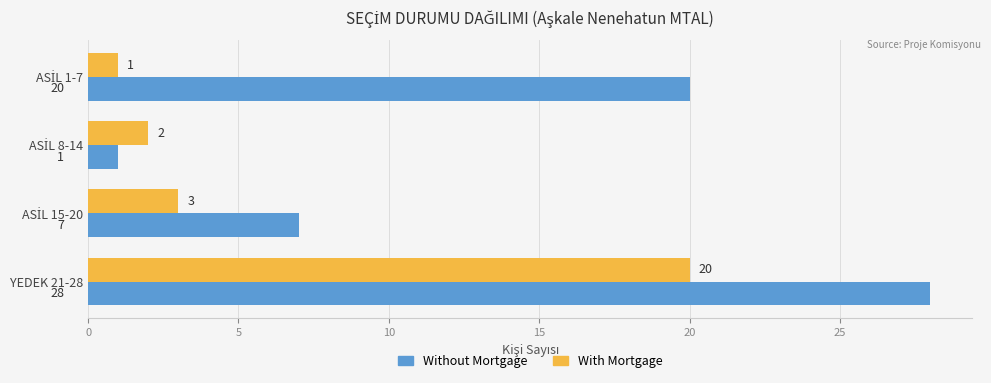

How many Without Mortgage values are between 7 and 28?

3